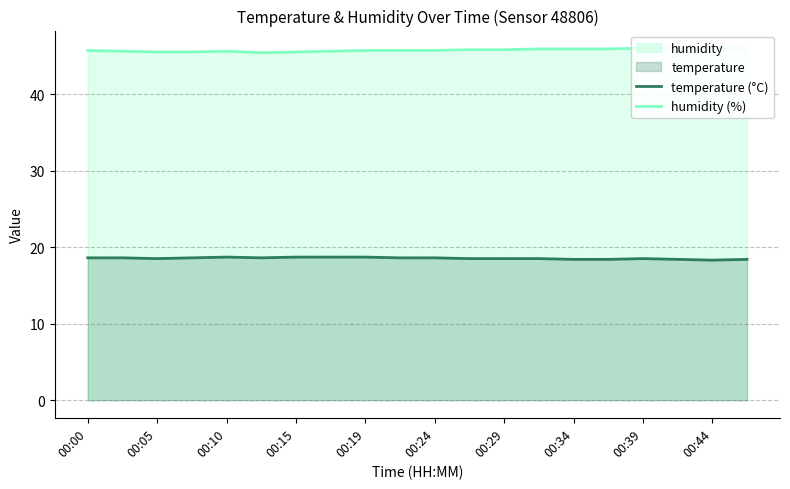

True or false: temperature has more than 2 interior local peaks.

False